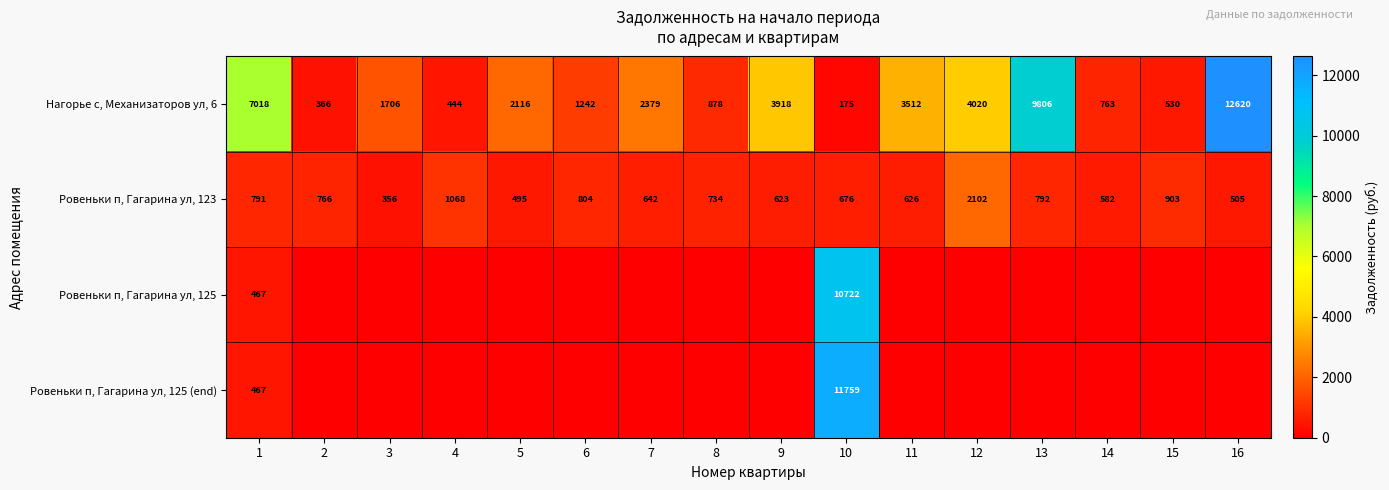

True or false: Нагорье с, Механизаторов ул, 6 has a value of 763 at 14.

True